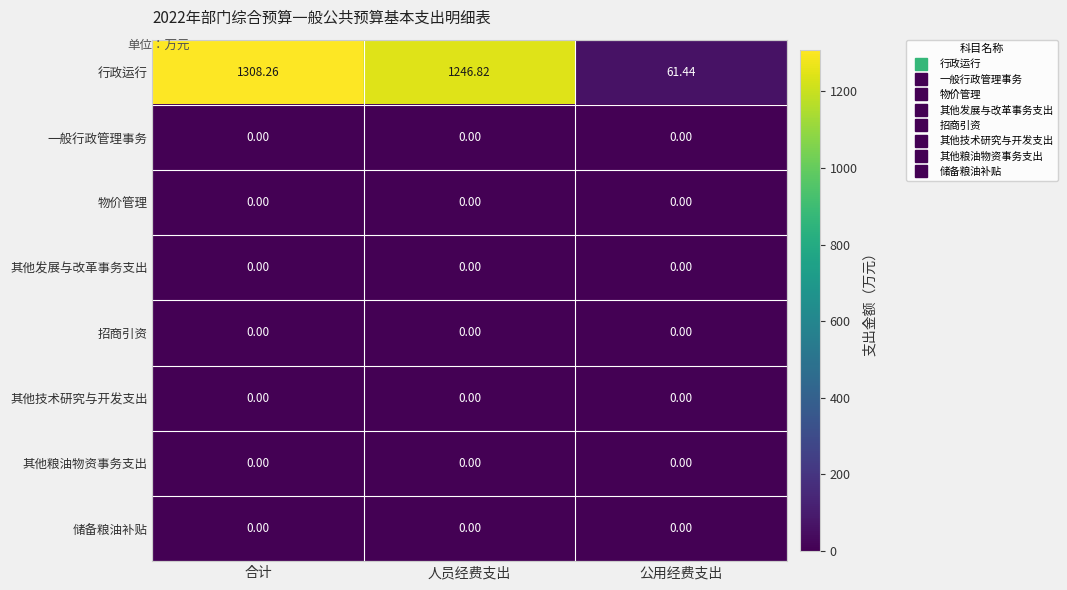

What is the maximum value shown in the chart?

1308.3